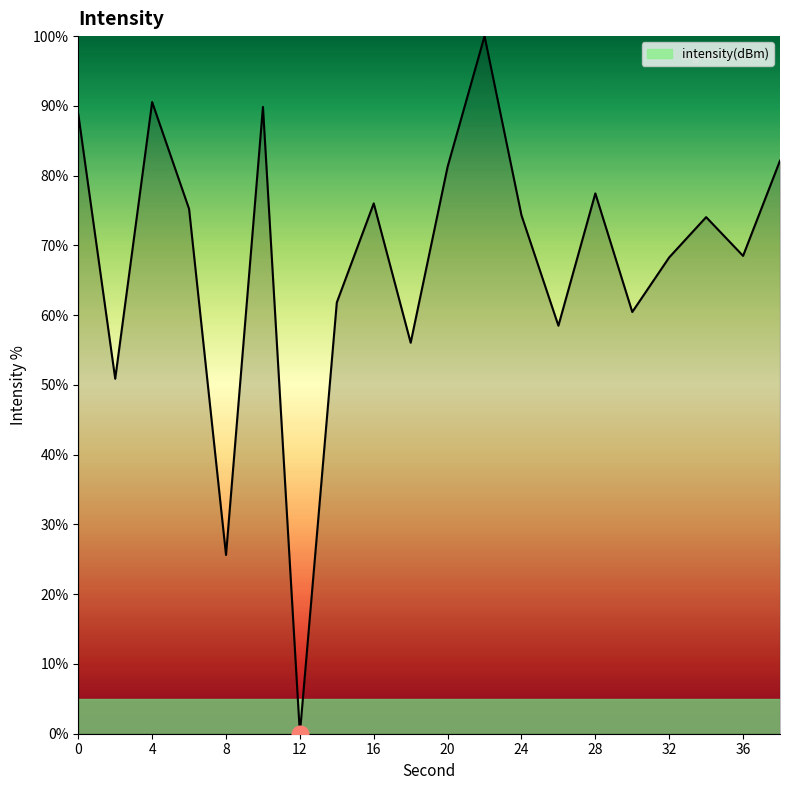

What is the maximum value shown in the chart?

100.0